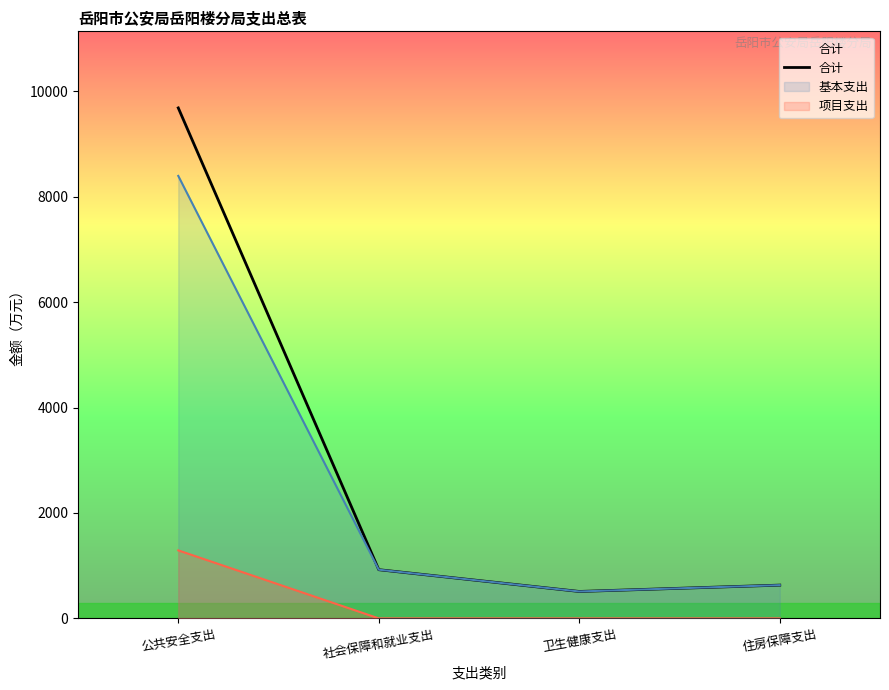

What is the label of the 2nd point from the left?

社会保障和就业支出